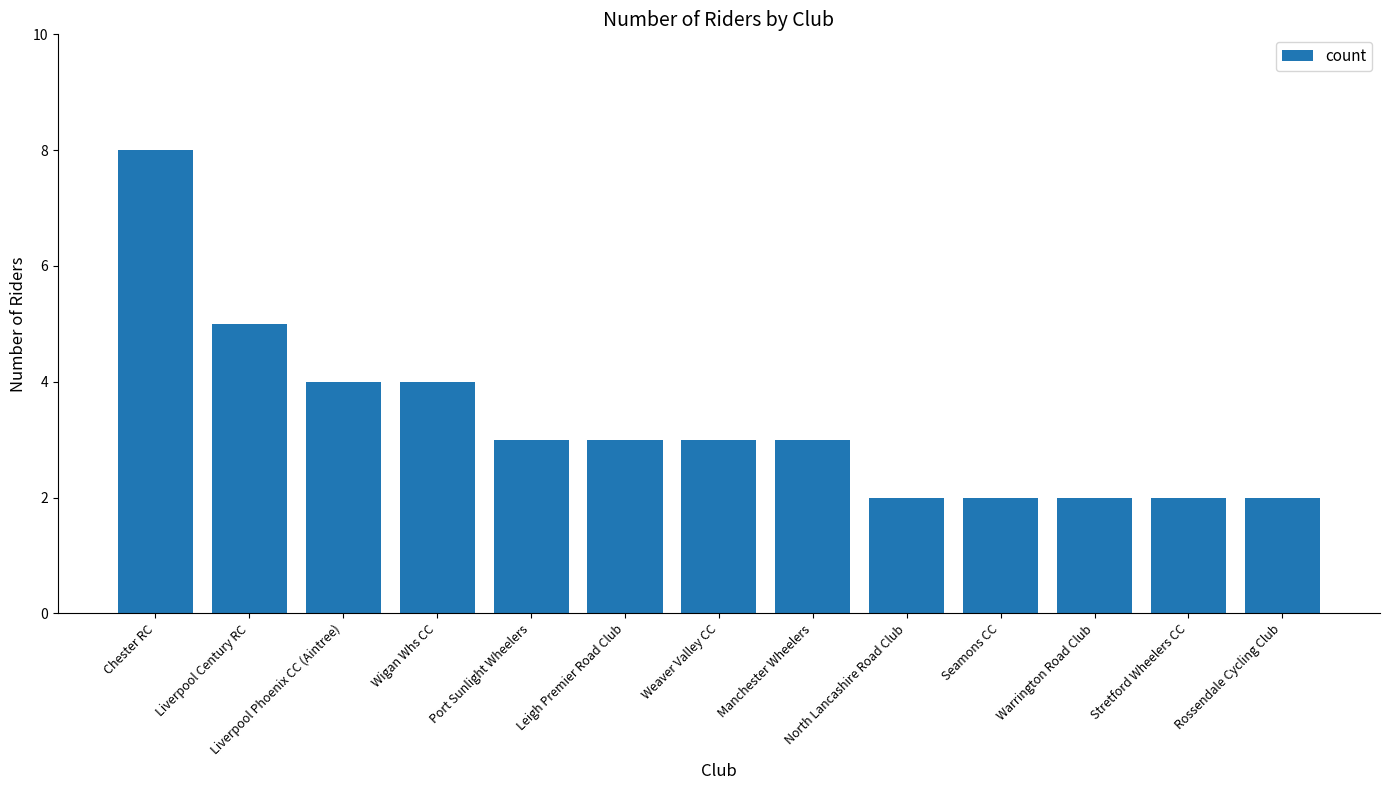

The chart shows a value of 7 at Liverpool Century RC. True or false?

False